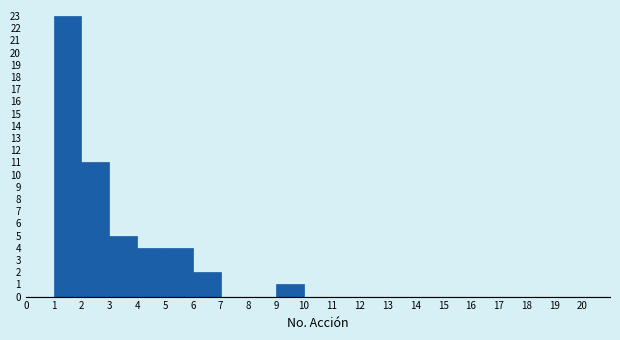

Reading left to right, transcribe this chart: for each bar, give the range it covers on the x-axis and its height. The values are not printed on the chart, so give them approximately, as read against the axis.

0 to 1: 0
1 to 2: 23
2 to 3: 11
3 to 4: 5
4 to 5: 4
5 to 6: 4
6 to 7: 2
7 to 8: 0
8 to 9: 0
9 to 10: 1
10 to 11: 0
11 to 12: 0
12 to 13: 0
13 to 14: 0
14 to 15: 0
15 to 16: 0
16 to 17: 0
17 to 18: 0
18 to 19: 0
19 to 20: 0
20 to 21: 0